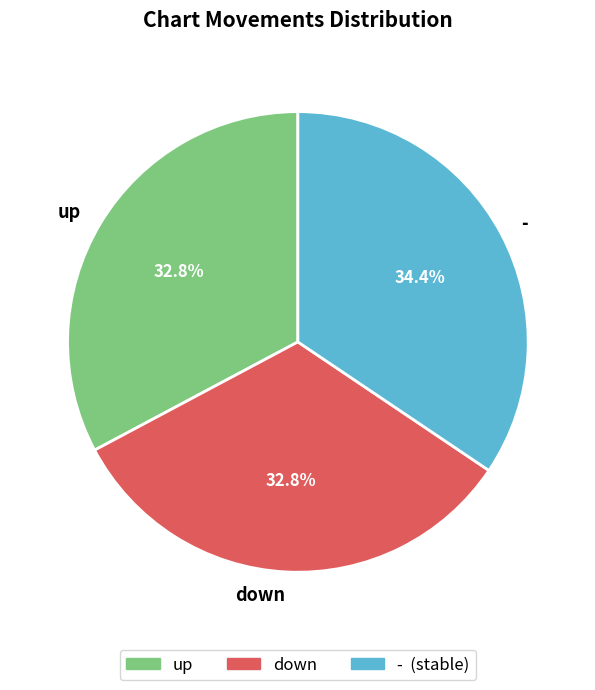

Does up account for over 50% of the chart?

No